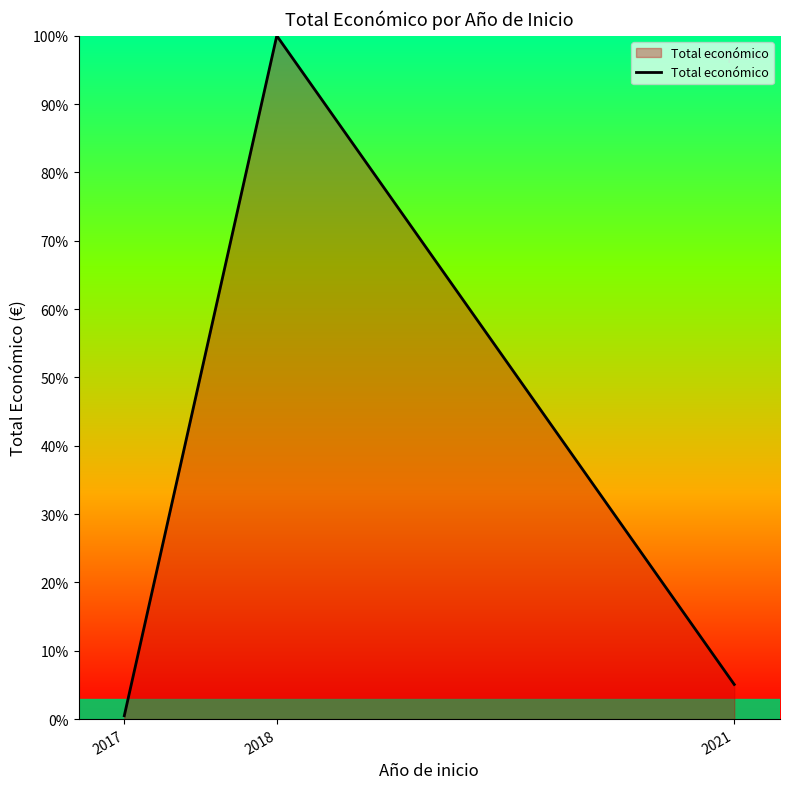

How many lines are shown in the chart?

1